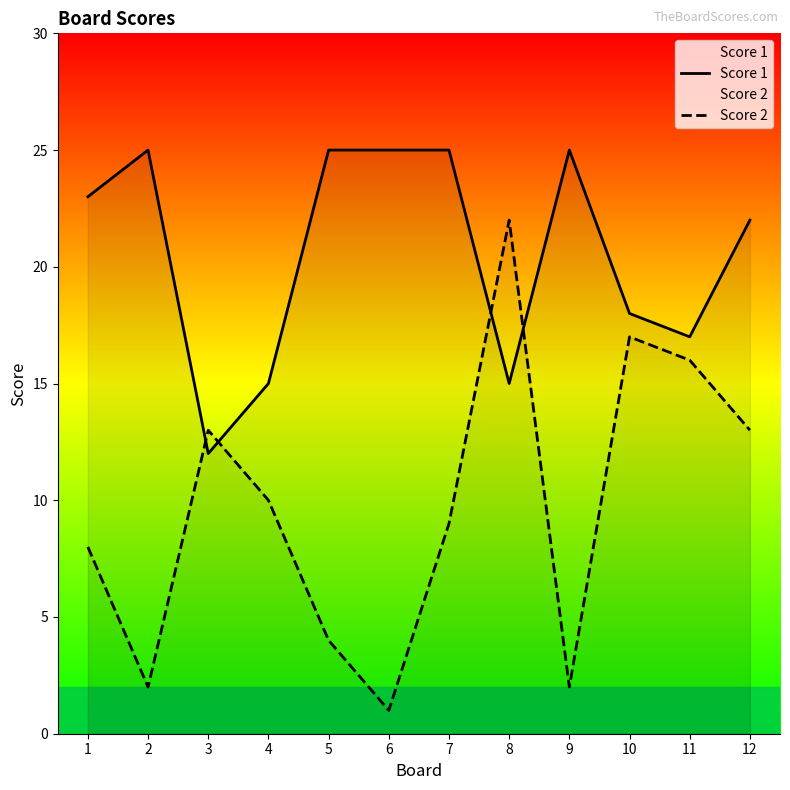

Reading left to right, transcribe all the data shown in this chart.

Score 1: 23	25	12	15	25	25	25	15	25	18	17	22
Score 2: 8	2	13	10	4	1	9	22	2	17	16	13